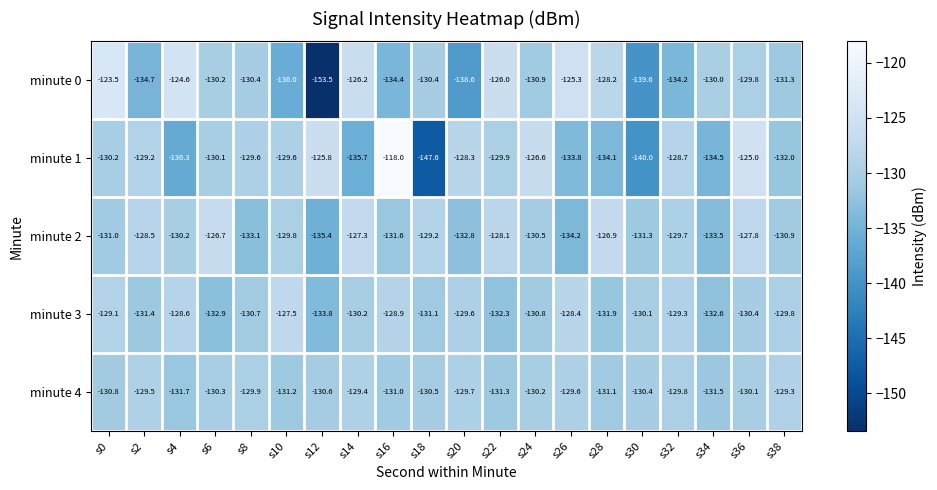

Count the number of data series in this chart.

5